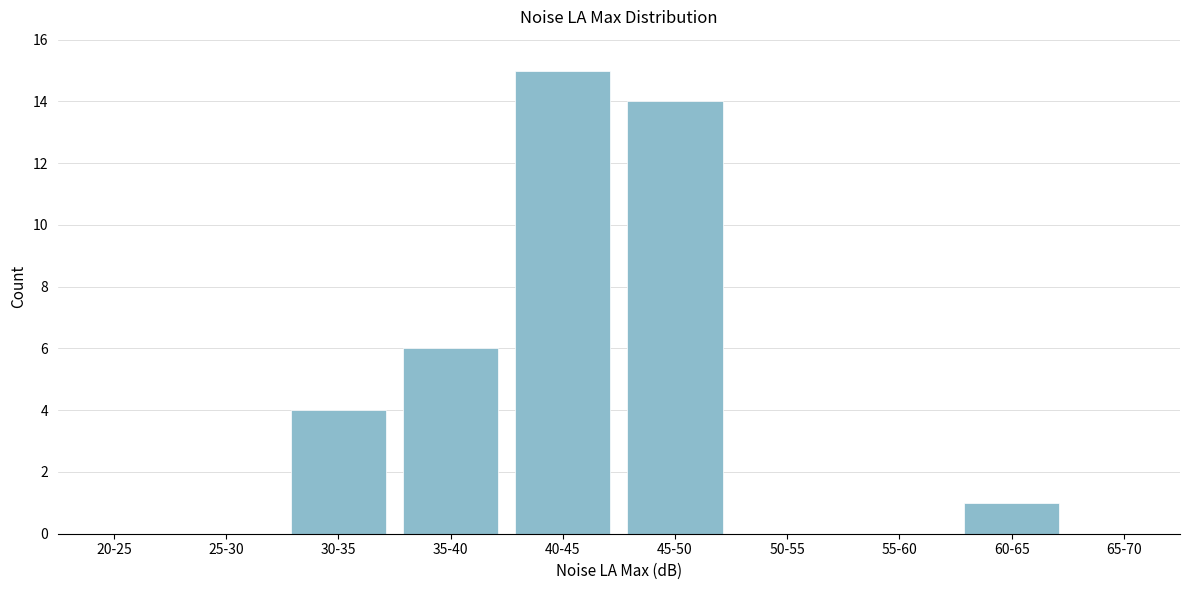

Reading right to left, extract all data points from this chart.

65-70=0	60-65=1	55-60=0	50-55=0	45-50=14	40-45=15	35-40=6	30-35=4	25-30=0	20-25=0